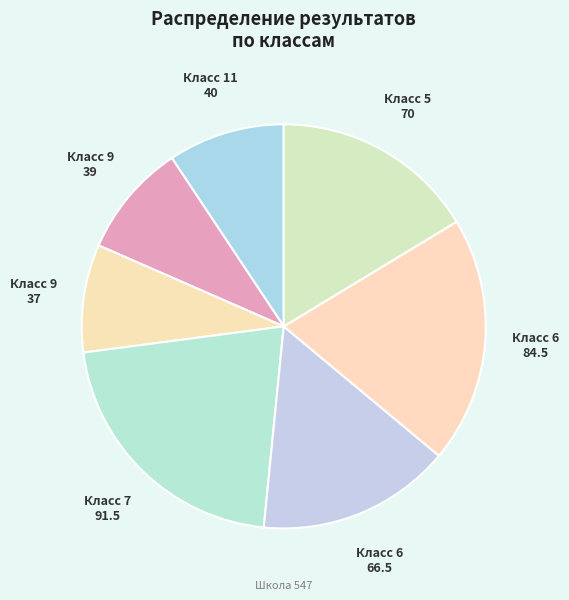

Is Класс 9 39 the majority of the pie?

No